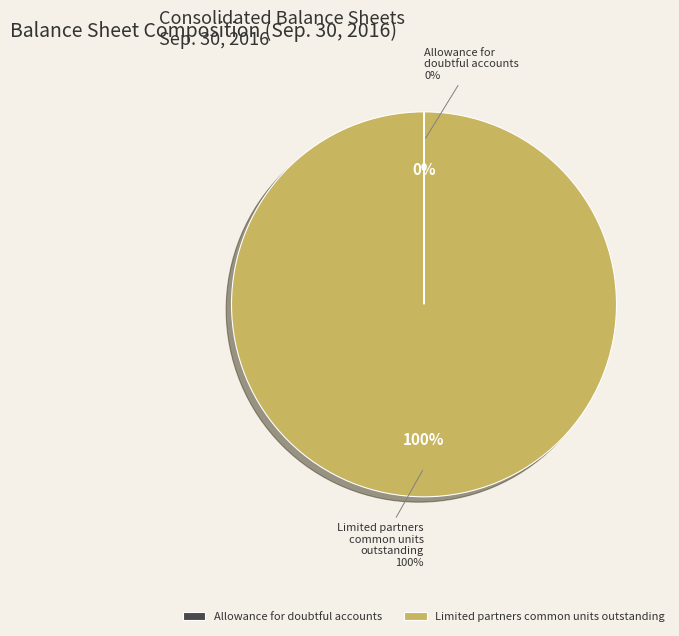

Count the number of slices in the pie.

2